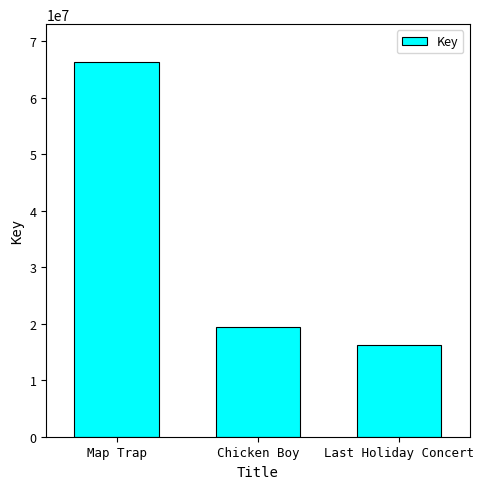

At which category does the chart reach its peak across all series?

Map Trap